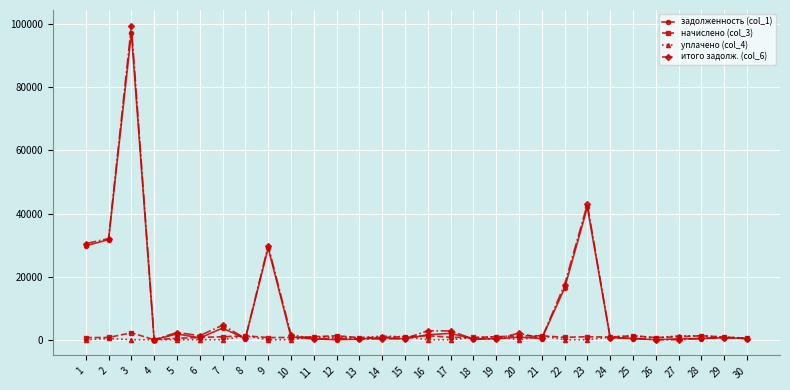

At which label is итого задолж. (col_6) closest to 49775?

23